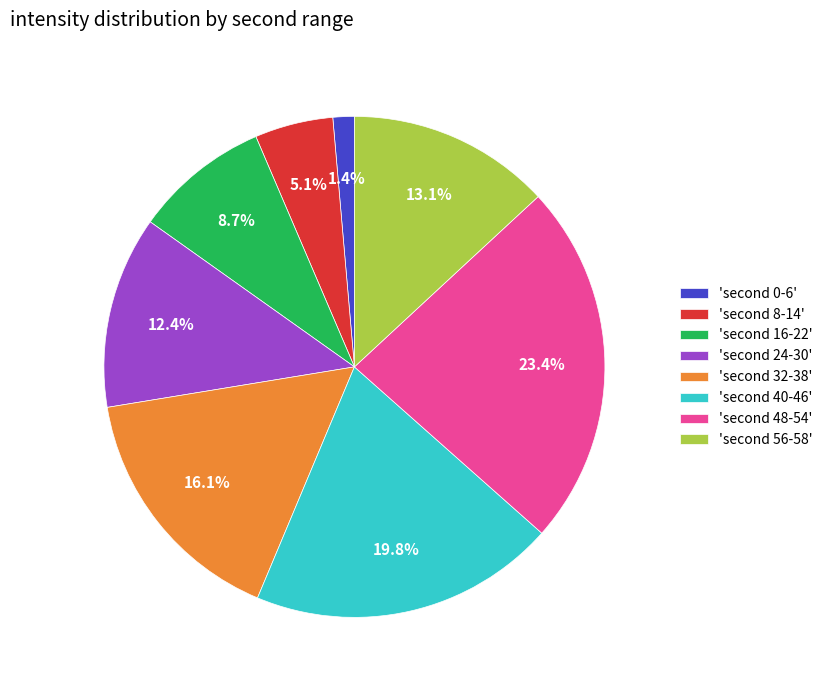

What is the smallest slice in the pie chart?

'second 0-6'